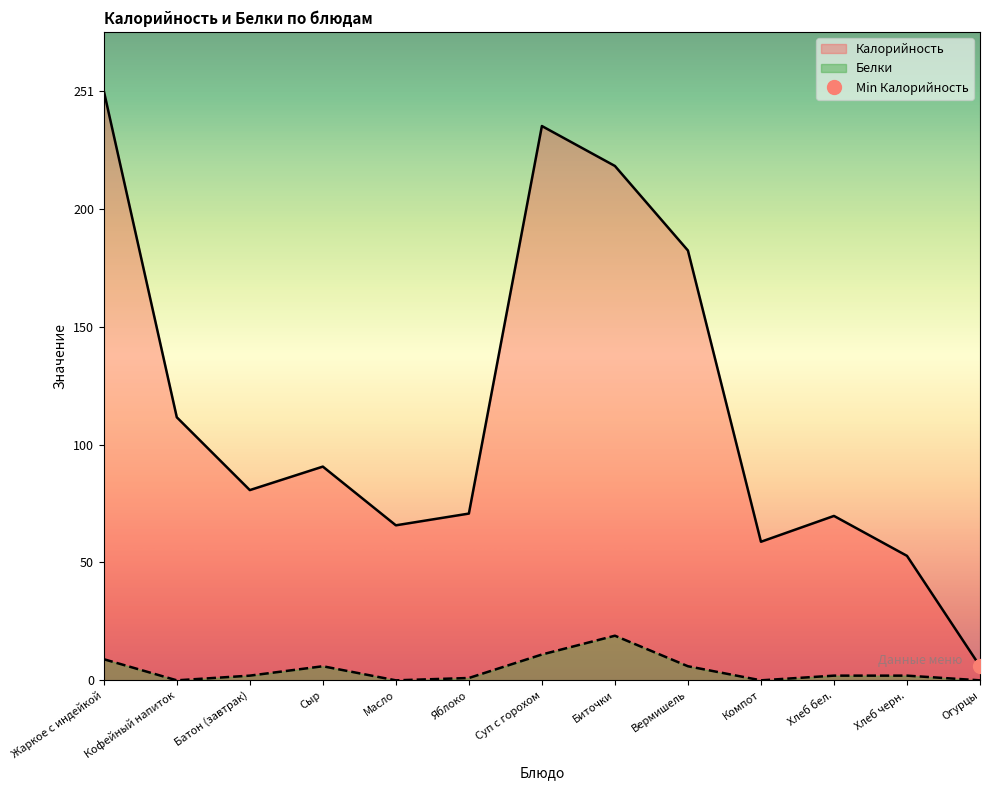

What is the total value across all series at Батон (завтрак)?

83